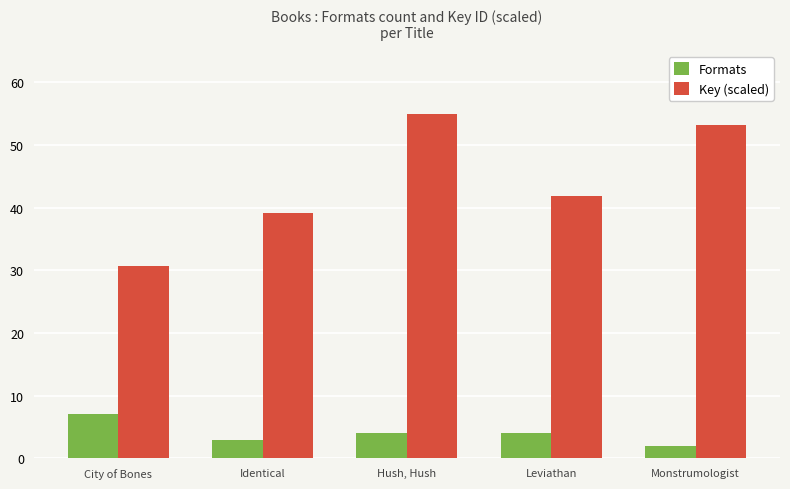

Rank the series by their average value, from lowest to highest.

Formats, Key (scaled)